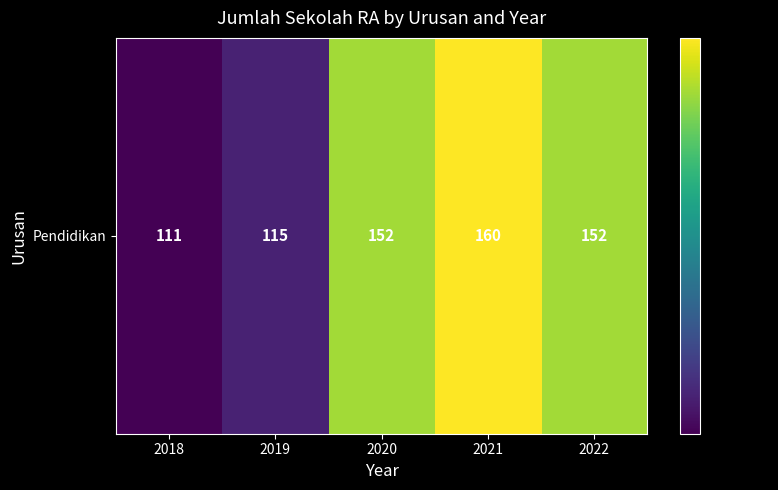

Rank the categories by value from lowest to highest.

2018, 2019, 2020, 2022, 2021